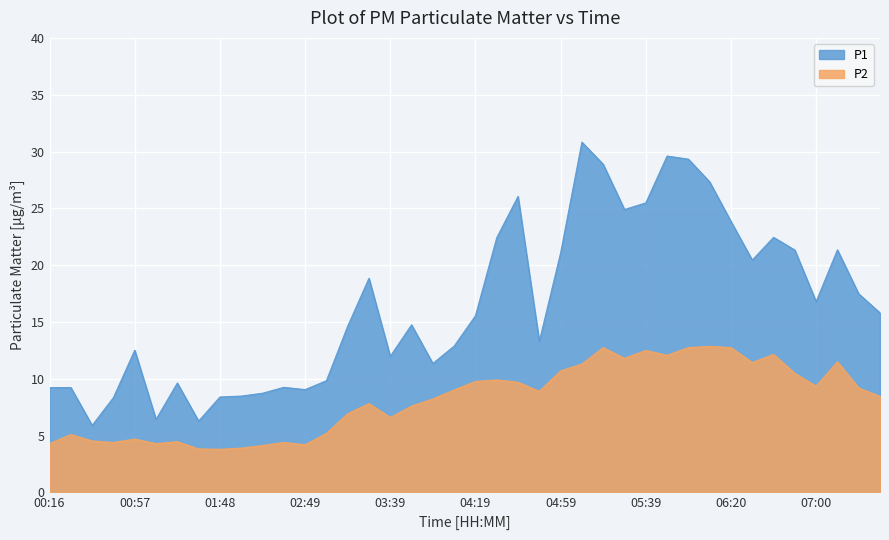

What position from the right is 02:49?

28